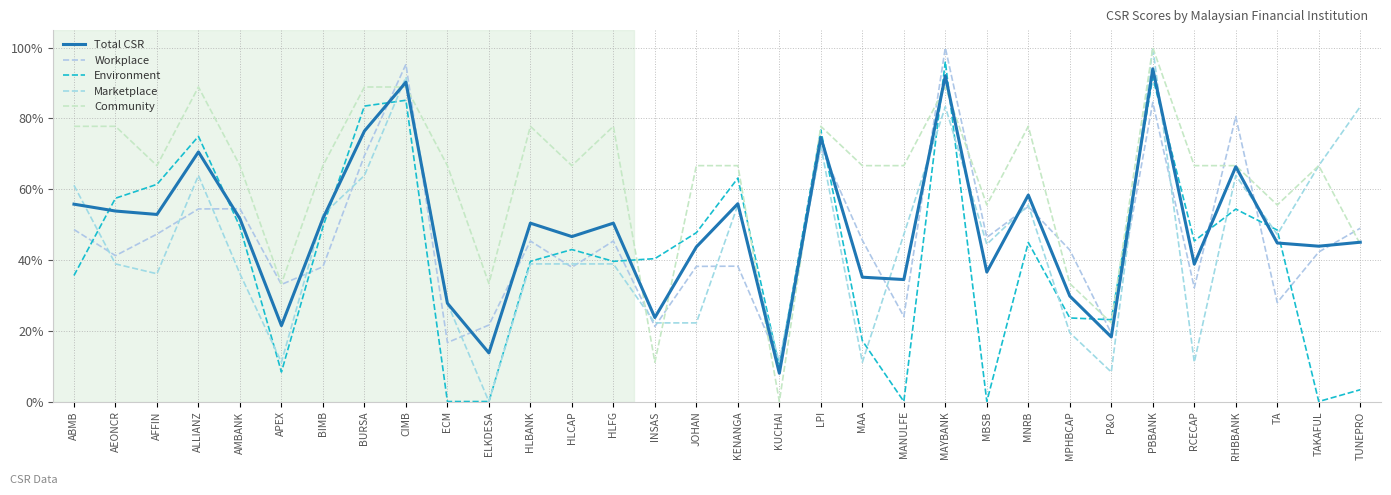

Reading left to right, extract all data points from this chart.

Total CSR: ABMB=0.6	AEONCR=0.5	AFFIN=0.5	ALLIANZ=0.7	AMBANK=0.5	APEX=0.2	BIMB=0.5	BURSA=0.8	CIMB=0.9	ECM=0.3	ELKDESA=0.1	HLBANK=0.5	HLCAP=0.5	HLFG=0.5	INSAS=0.2	JOHAN=0.4	KENANGA=0.6	KUCHAI=0.1	LPI=0.7	MAA=0.4	MANULFE=0.3	MAYBANK=0.9	MBSB=0.4	MNRB=0.6	MPHBCAP=0.3	P&O=0.2	PBBANK=0.9	RCECAP=0.4	RHBBANK=0.7	TA=0.4	TAKAFUL=0.4	TUNEPRO=0.5
Workplace: ABMB=0.5	AEONCR=0.4	AFFIN=0.5	ALLIANZ=0.5	AMBANK=0.5	APEX=0.3	BIMB=0.4	BURSA=0.7	CIMB=1.0	ECM=0.2	ELKDESA=0.2	HLBANK=0.5	HLCAP=0.4	HLFG=0.5	INSAS=0.2	JOHAN=0.4	KENANGA=0.4	KUCHAI=0.1	LPI=0.7	MAA=0.5	MANULFE=0.2	MAYBANK=1.0	MBSB=0.5	MNRB=0.6	MPHBCAP=0.4	P&O=0.2	PBBANK=0.8	RCECAP=0.3	RHBBANK=0.8	TA=0.3	TAKAFUL=0.4	TUNEPRO=0.5
Environment: ABMB=0.4	AEONCR=0.6	AFFIN=0.6	ALLIANZ=0.7	AMBANK=0.5	APEX=0.1	BIMB=0.5	BURSA=0.8	CIMB=0.9	ECM=0.0	ELKDESA=0.0	HLBANK=0.4	HLCAP=0.4	HLFG=0.4	INSAS=0.4	JOHAN=0.5	KENANGA=0.6	KUCHAI=0.1	LPI=0.8	MAA=0.2	MANULFE=0.0	MAYBANK=1.0	MBSB=0.0	MNRB=0.4	MPHBCAP=0.2	P&O=0.2	PBBANK=0.9	RCECAP=0.5	RHBBANK=0.5	TA=0.5	TAKAFUL=0.0	TUNEPRO=0.0
Marketplace: ABMB=0.6	AEONCR=0.4	AFFIN=0.4	ALLIANZ=0.6	AMBANK=0.4	APEX=0.1	BIMB=0.5	BURSA=0.6	CIMB=0.9	ECM=0.3	ELKDESA=0.0	HLBANK=0.4	HLCAP=0.4	HLFG=0.4	INSAS=0.2	JOHAN=0.2	KENANGA=0.6	KUCHAI=0.1	LPI=0.7	MAA=0.1	MANULFE=0.5	MAYBANK=0.8	MBSB=0.4	MNRB=0.6	MPHBCAP=0.2	P&O=0.1	PBBANK=1.0	RCECAP=0.1	RHBBANK=0.6	TA=0.5	TAKAFUL=0.7	TUNEPRO=0.8
Community: ABMB=0.8	AEONCR=0.8	AFFIN=0.7	ALLIANZ=0.9	AMBANK=0.7	APEX=0.3	BIMB=0.7	BURSA=0.9	CIMB=0.9	ECM=0.7	ELKDESA=0.3	HLBANK=0.8	HLCAP=0.7	HLFG=0.8	INSAS=0.1	JOHAN=0.7	KENANGA=0.7	KUCHAI=0.0	LPI=0.8	MAA=0.7	MANULFE=0.7	MAYBANK=0.9	MBSB=0.6	MNRB=0.8	MPHBCAP=0.3	P&O=0.2	PBBANK=1.0	RCECAP=0.7	RHBBANK=0.7	TA=0.6	TAKAFUL=0.7	TUNEPRO=0.4